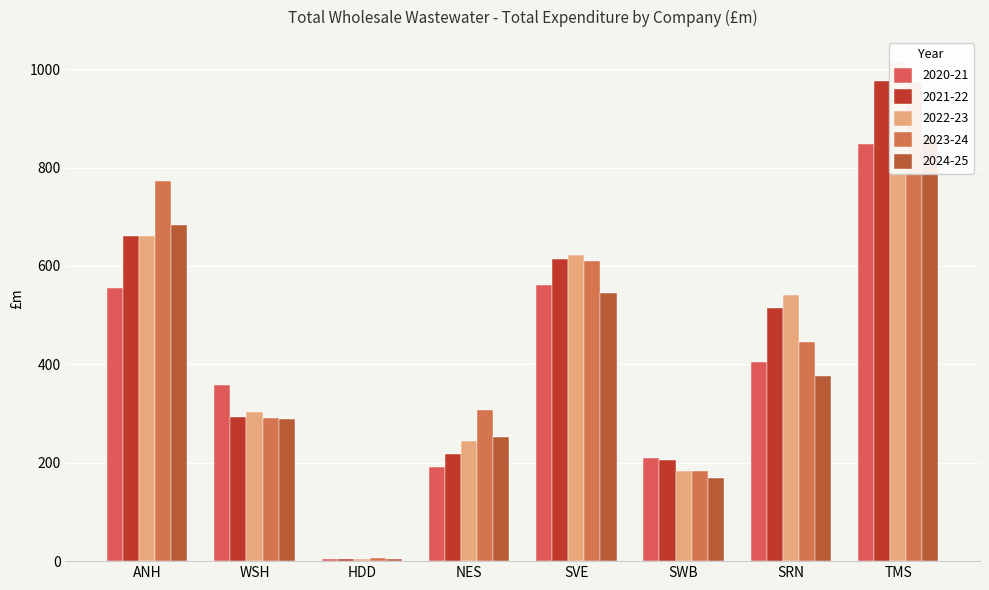

Count the number of data series in this chart.

5